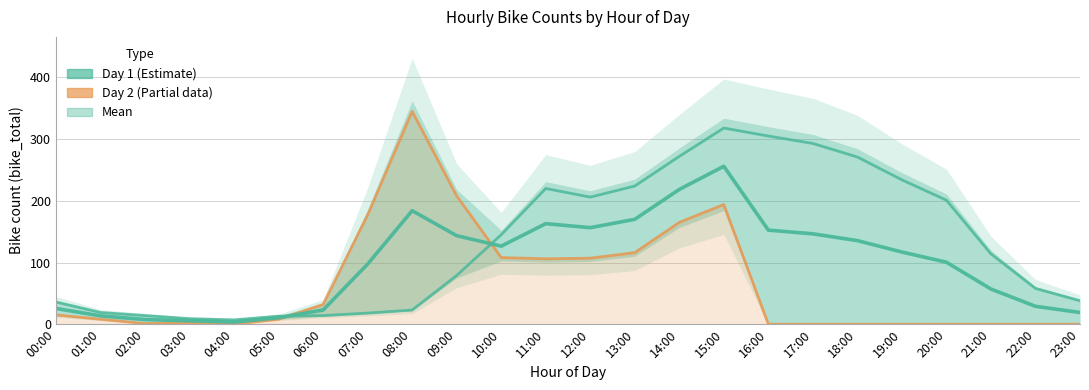

Which series has the largest range (max minus min)?

Day 2 (Partial data)